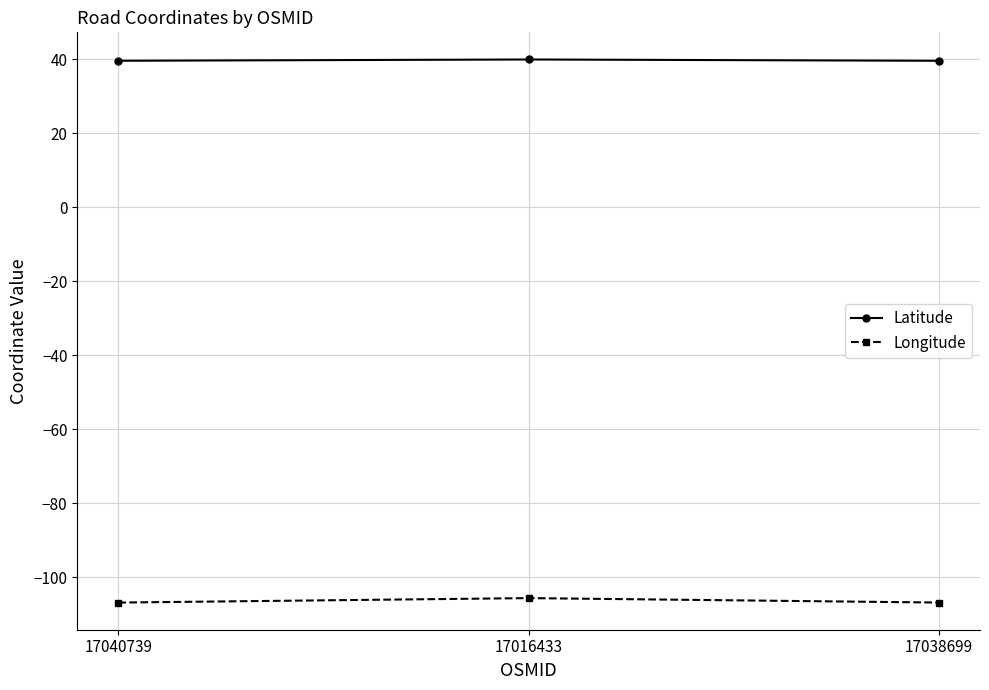

Rank the series by their maximum value, from lowest to highest.

Longitude, Latitude